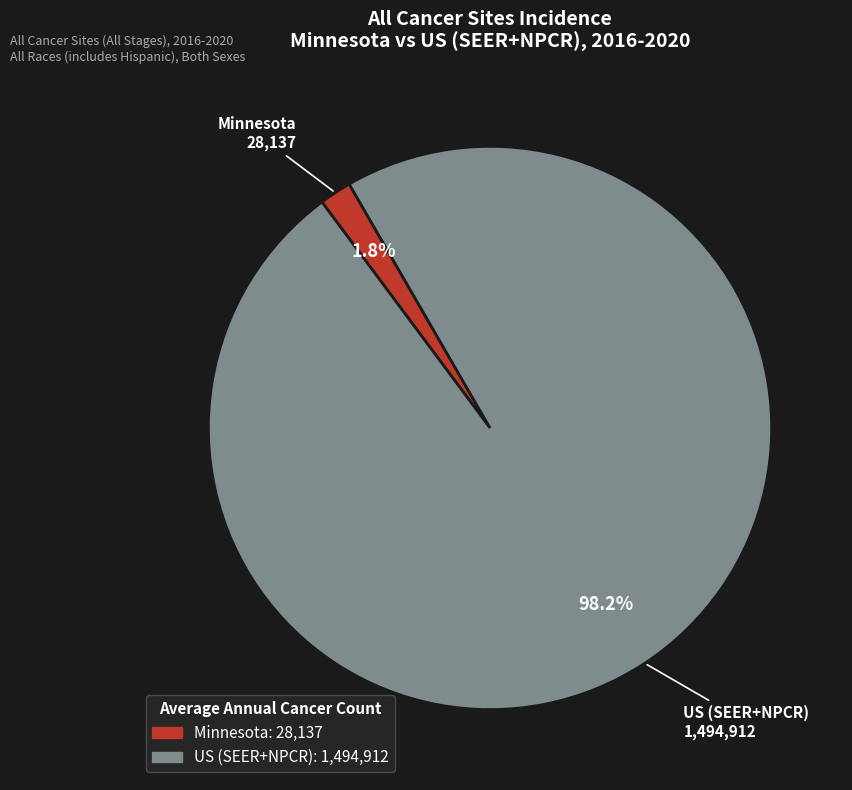

Combined, do US (SEER+NPCR) and Minnesota account for over 50%?

Yes